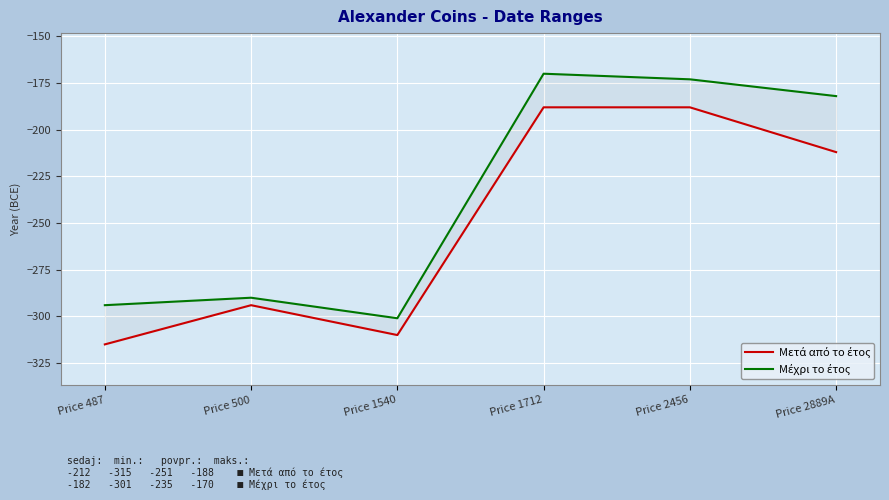

True or false: Μέχρι το έτος and Μετά από το έτος cross at least once.

False